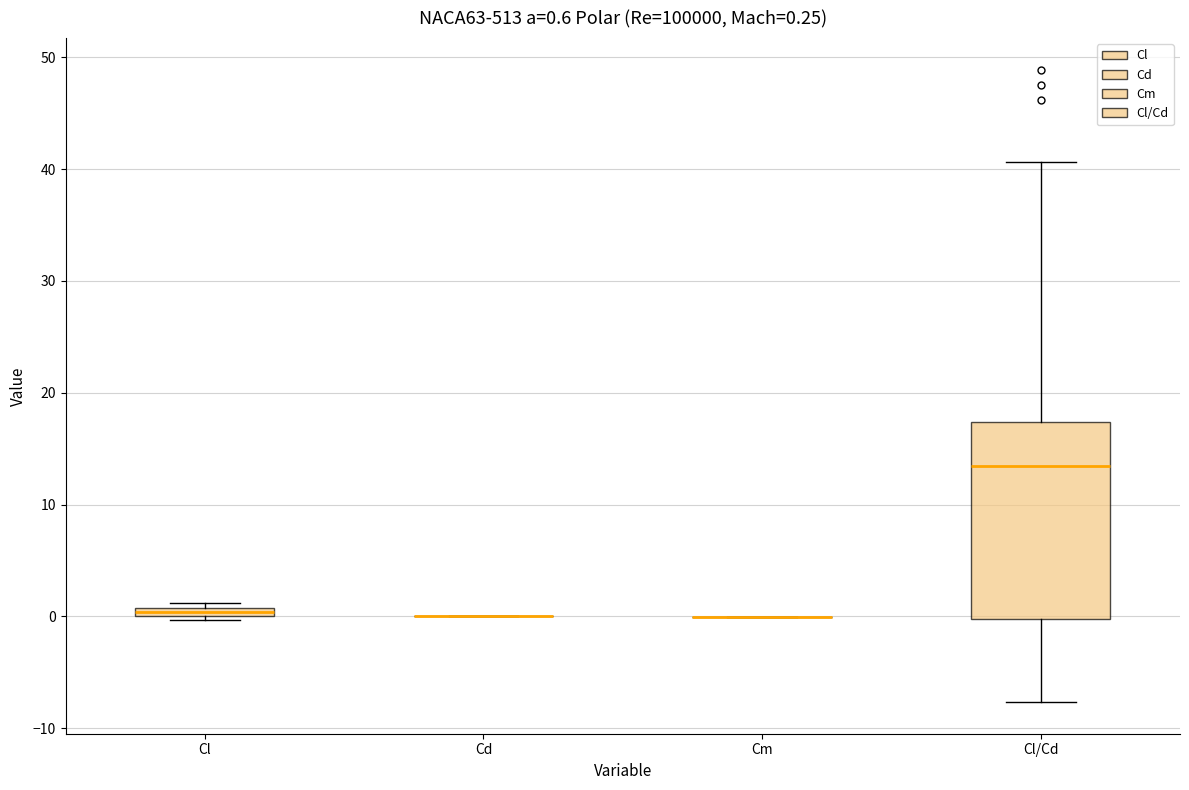

Which box is the tallest, from its lower edge to its upper edge?

Cl/Cd